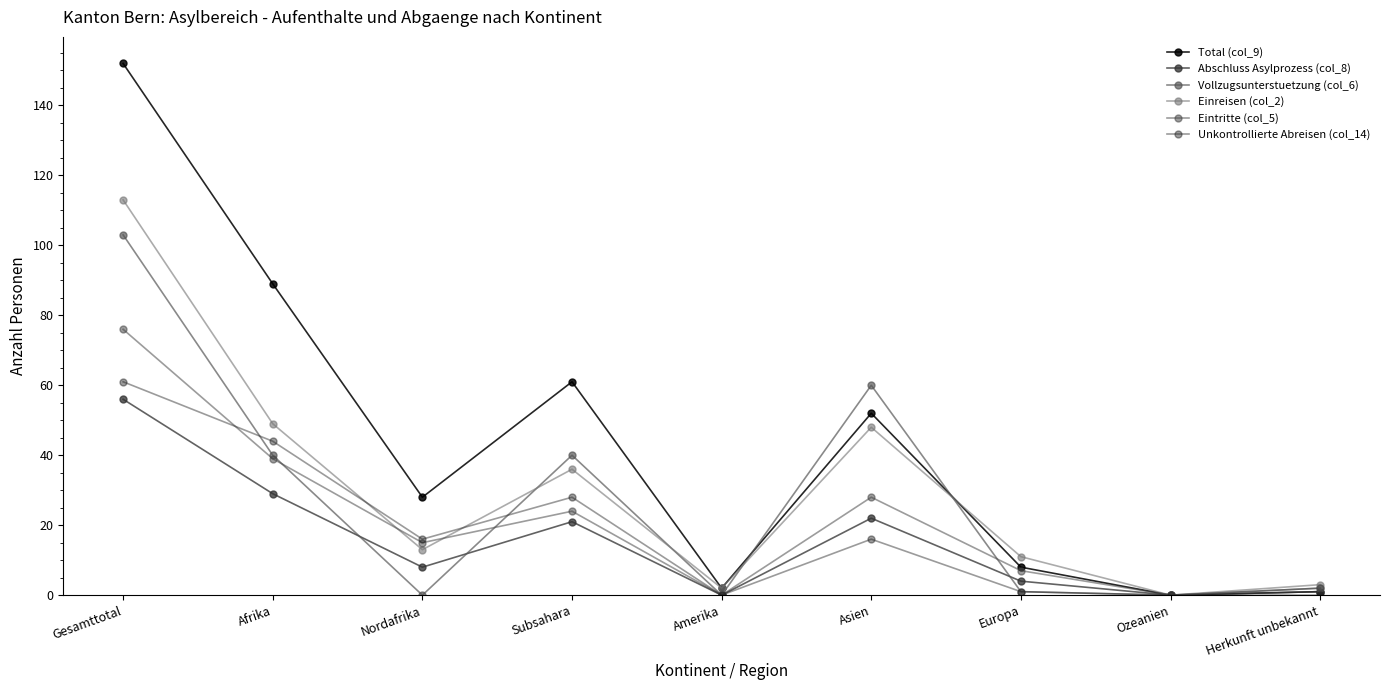

How many interior local valleys does the Abschluss Asylprozess (col_8) series have?

3